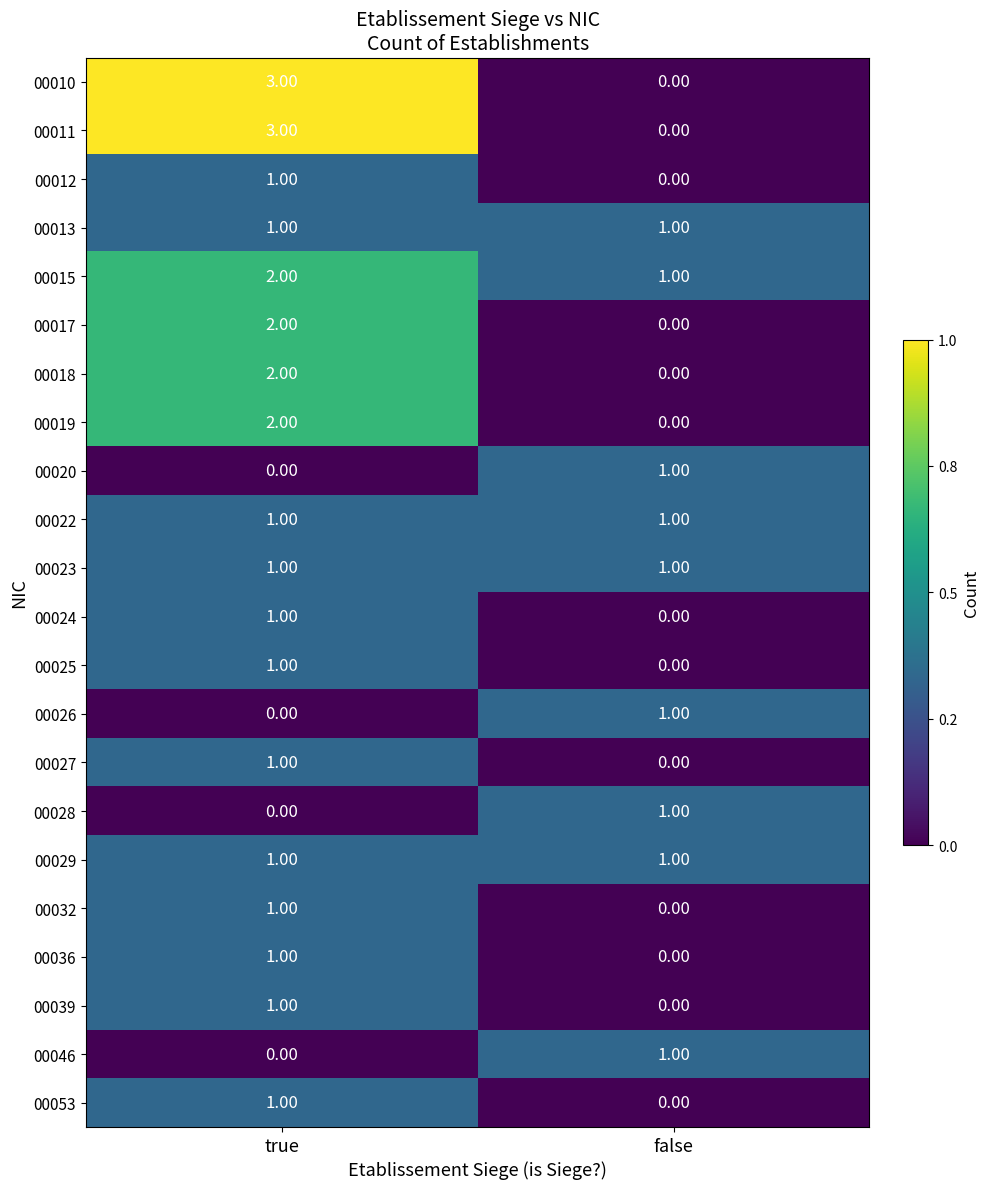

At which label is 00053 closest to 0?

false